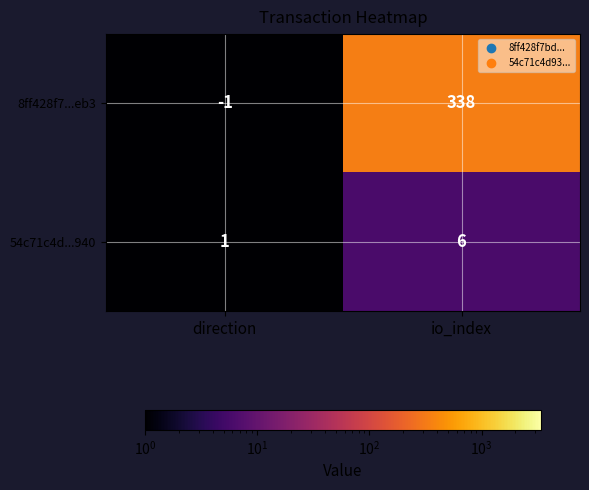

What is the difference between the maximum and minimum values in the 54c71c4d...940 series?

5